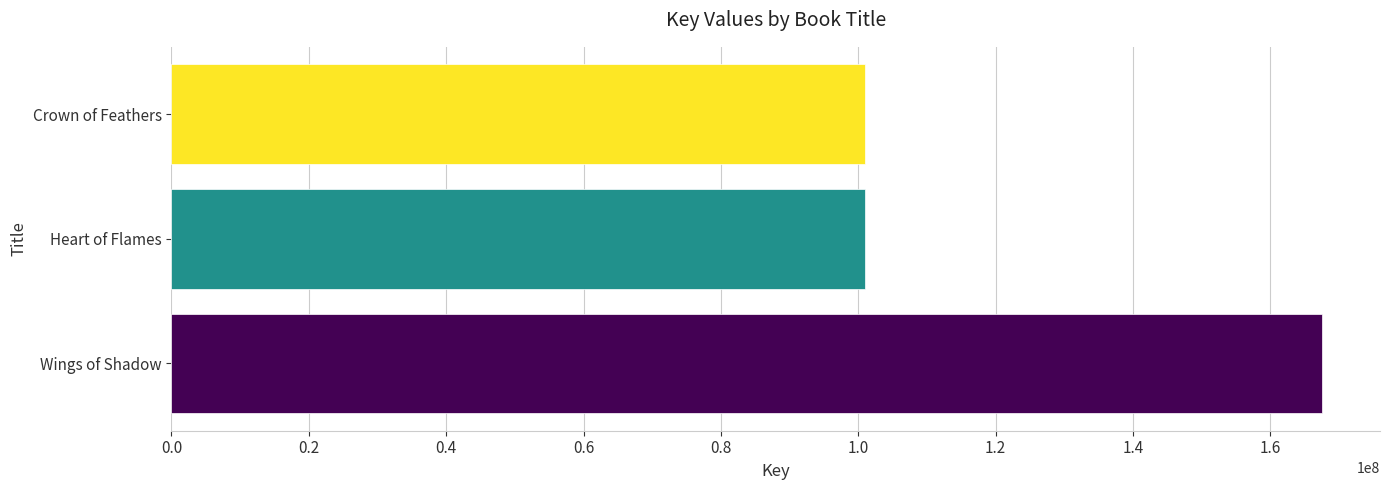

Approximately how many times larger is the value at Wings of Shadow compared to Crown of Feathers?

1.7